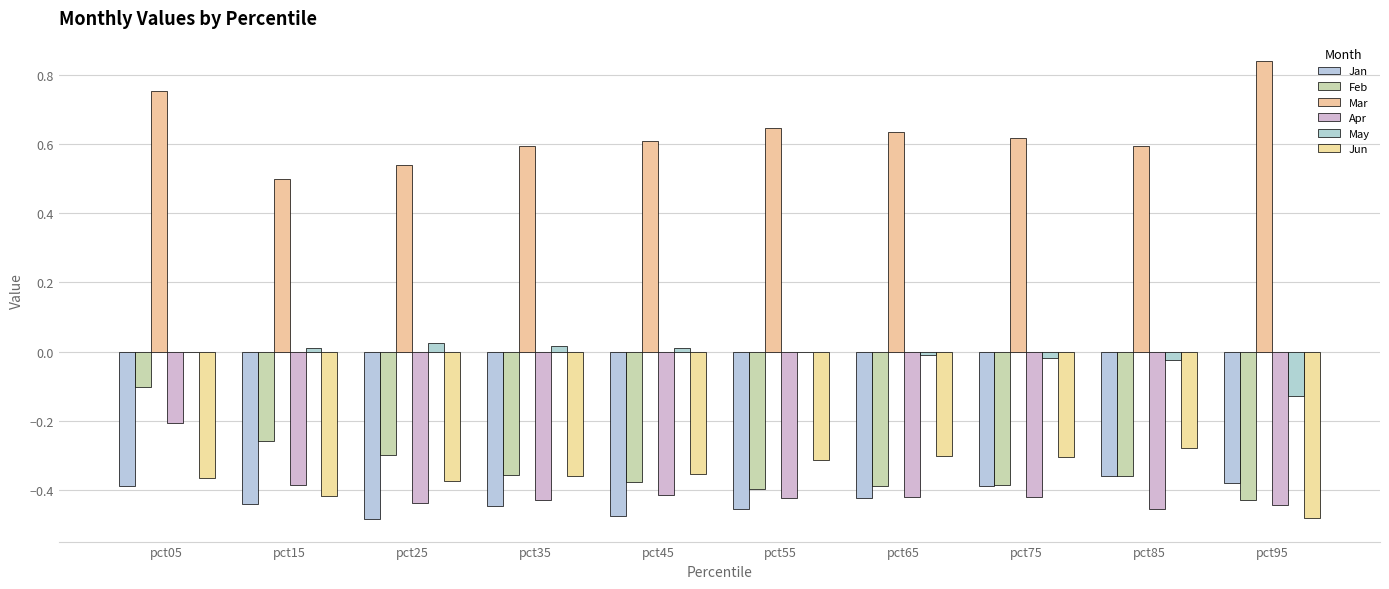

What is the sum of the Mar values at pct95 and pct45?

1.4